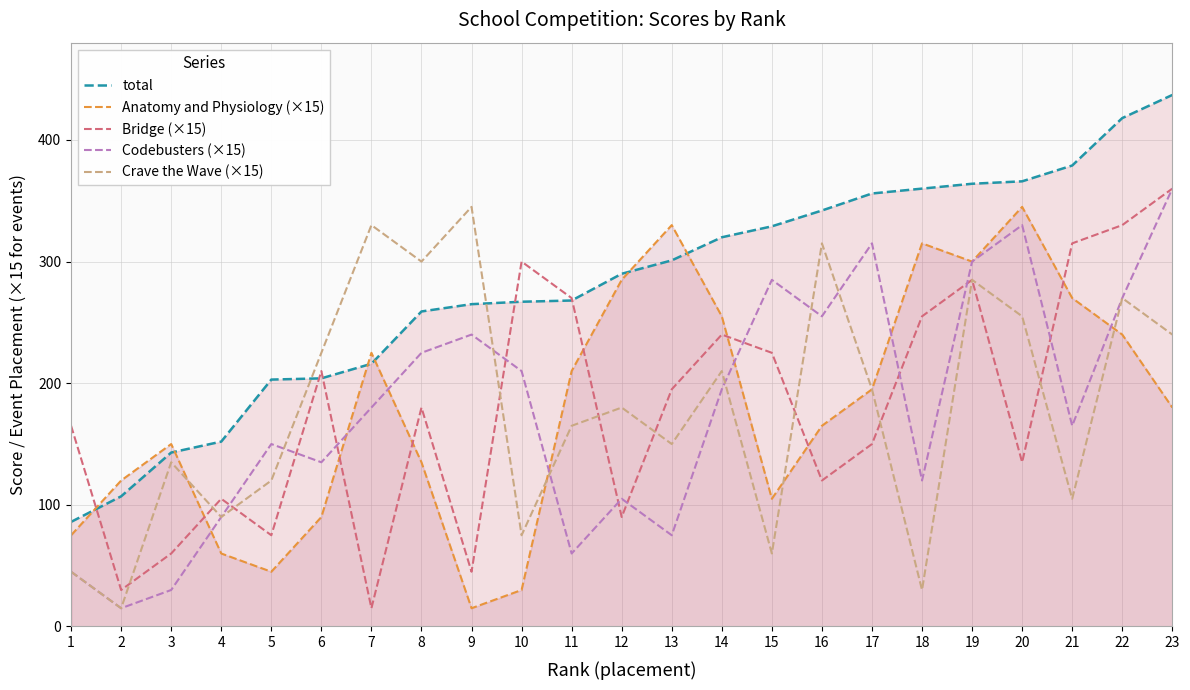

What is the minimum value for Bridge (×15)?

15